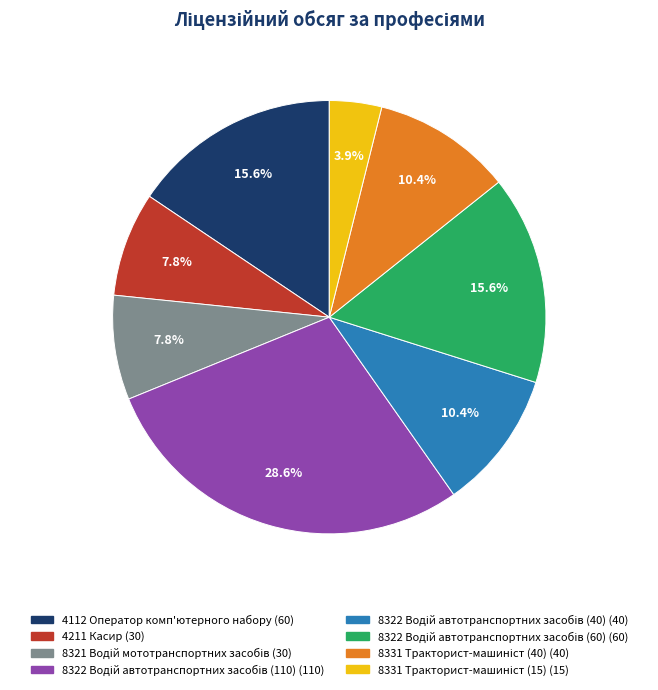

How much of the chart is everything except 4211 Касир?

92.2%